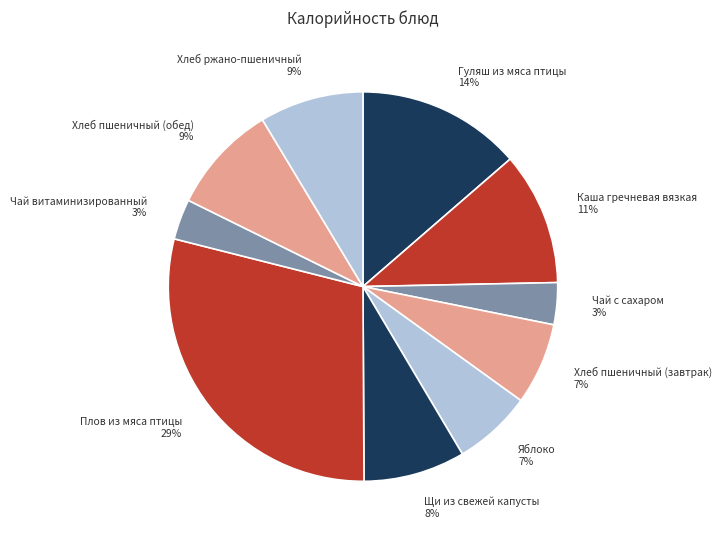

Does Хлеб пшеничный (обед) account for over 50% of the chart?

No